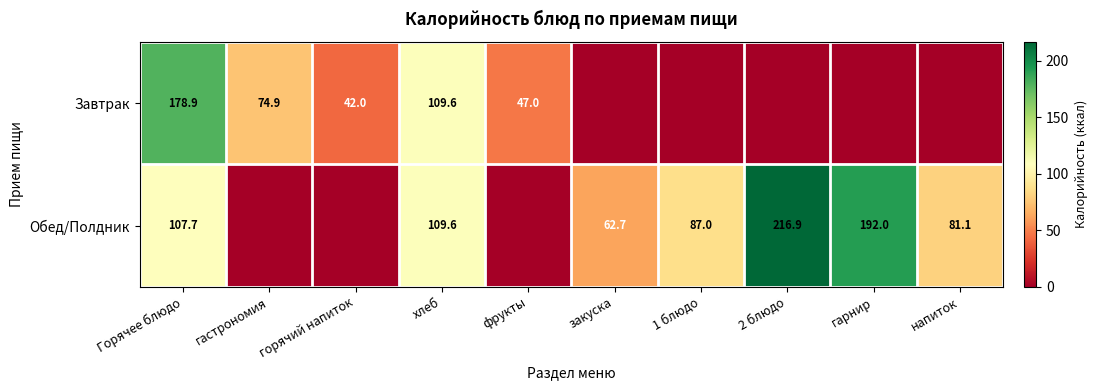

Is it true that Завтрак equals 74.9 at гастрономия?

True